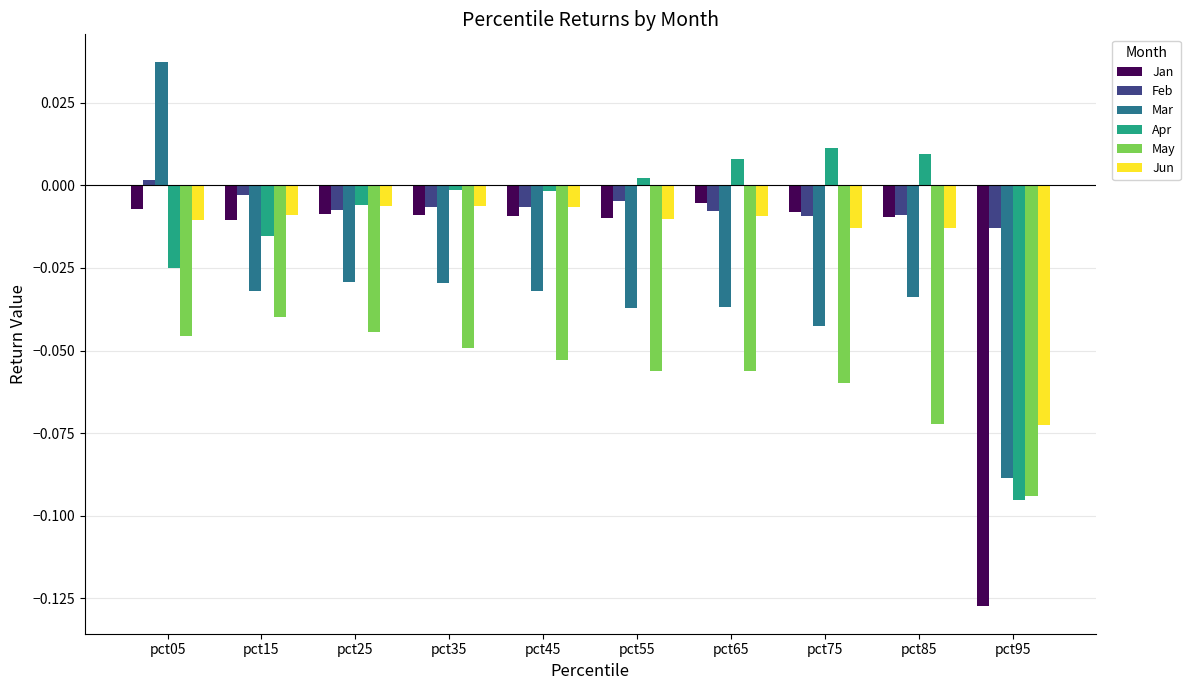

At which category is the sum across all series the highest?

pct05